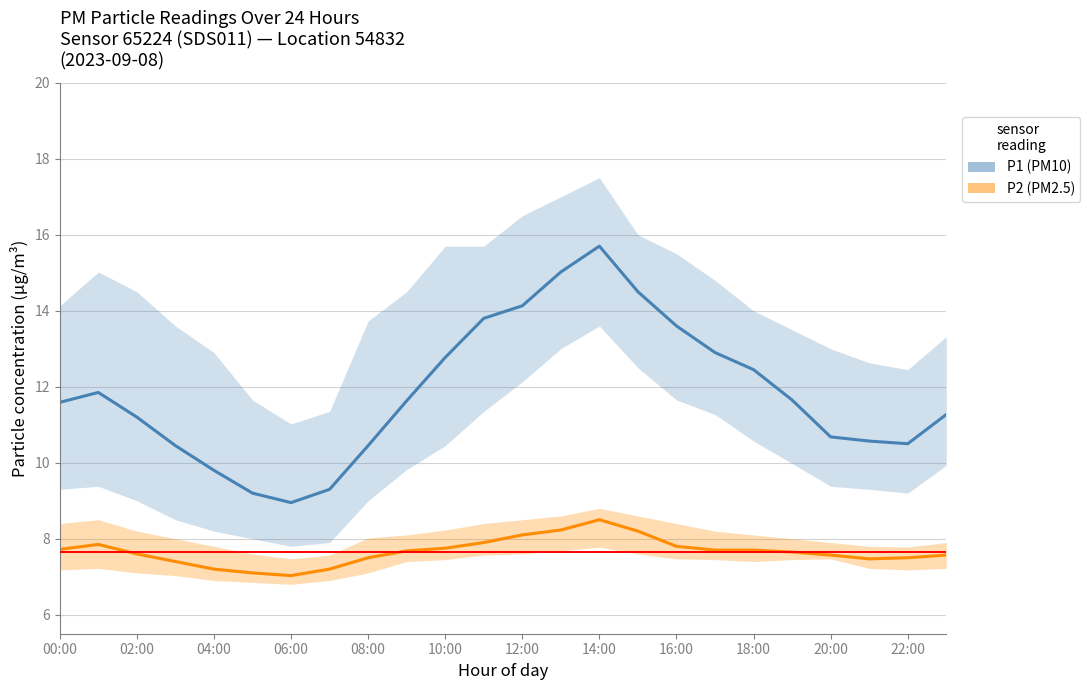

Which label corresponds to the largest value in the chart?

14:00